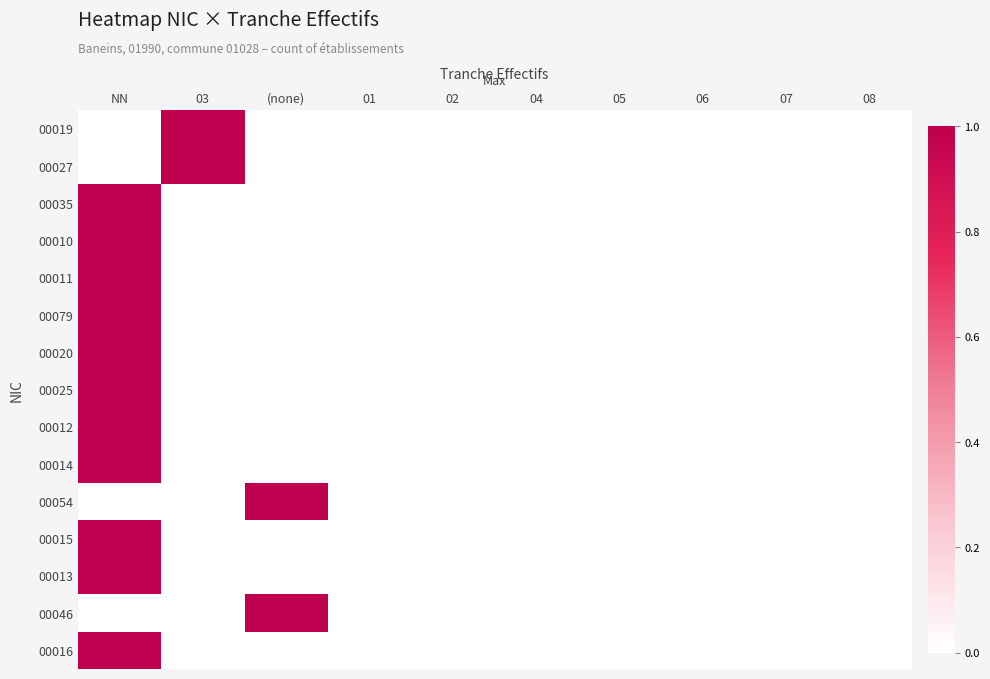

How many data points does each series have?

10